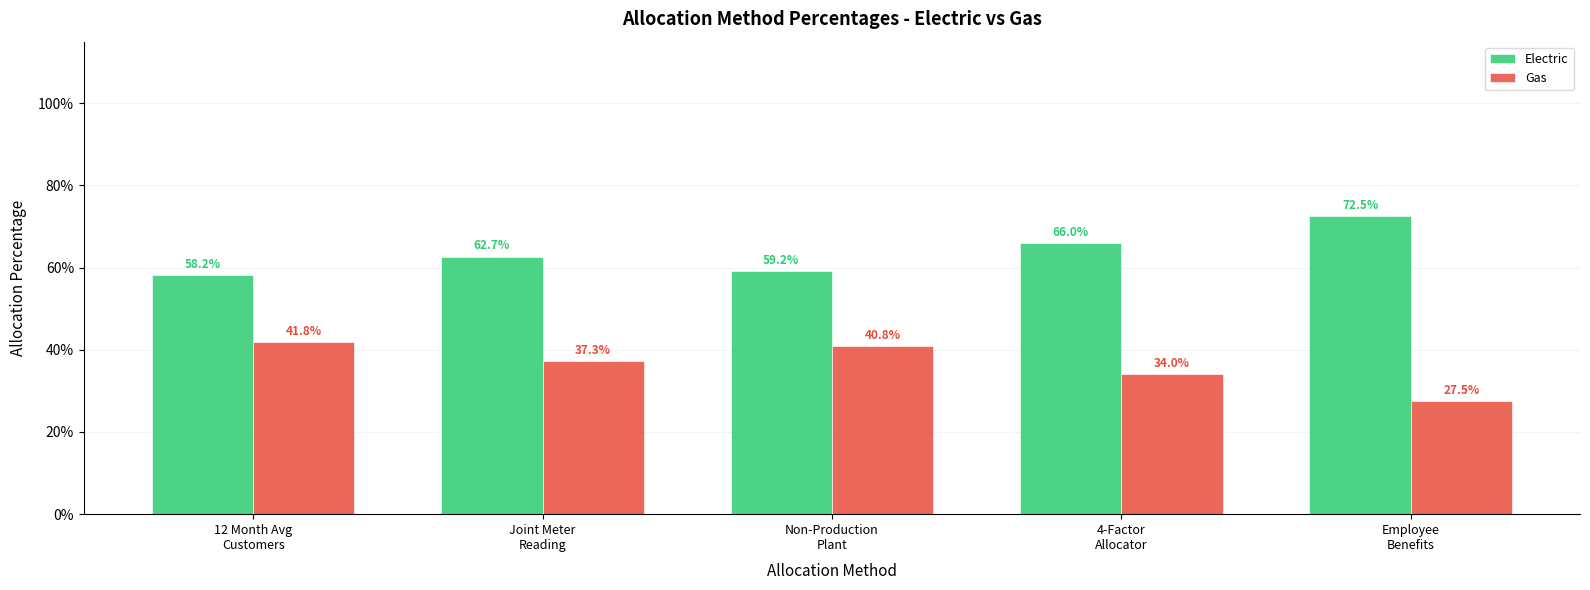

How many Electric values are between 0 and 1?

5